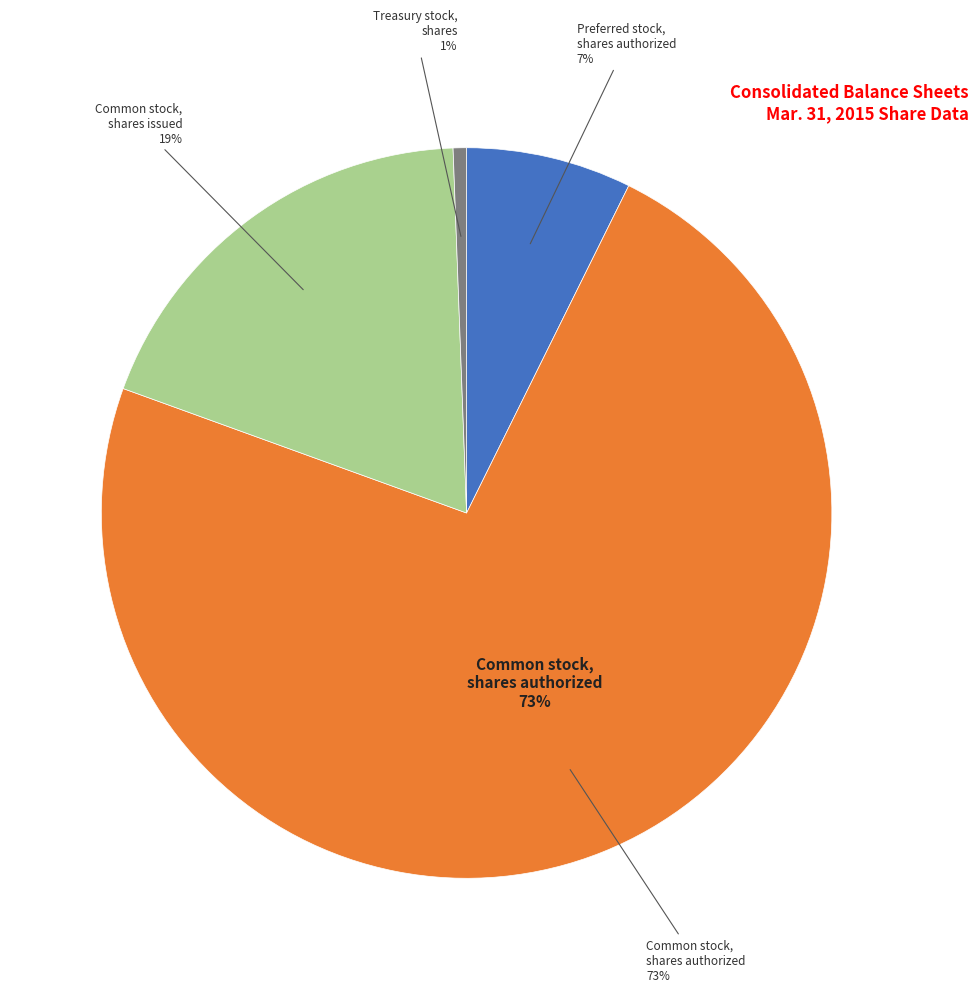

Is there any slice that represents more than half of the pie?

Yes